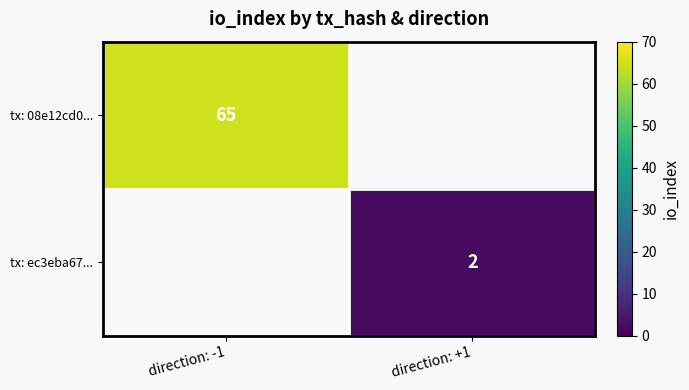

Is it true that tx: ec3eba67... equals 3 at direction: +1?

False